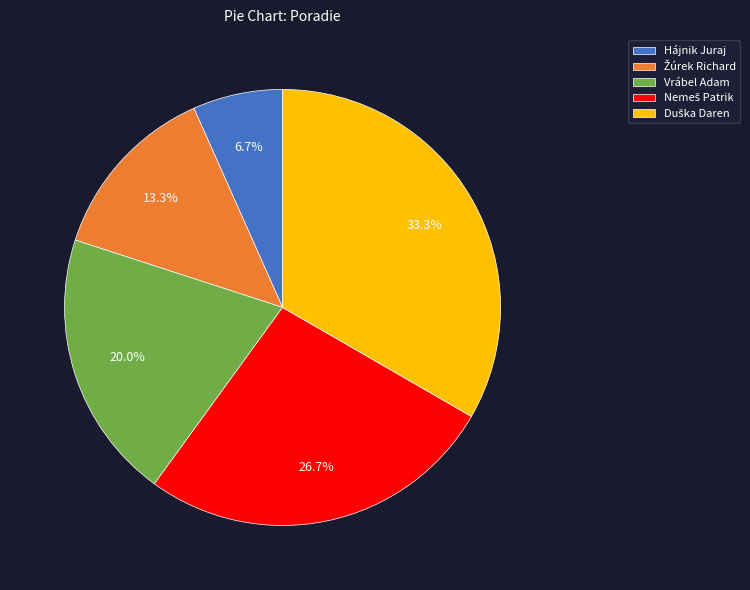

Is there any slice that represents more than half of the pie?

No